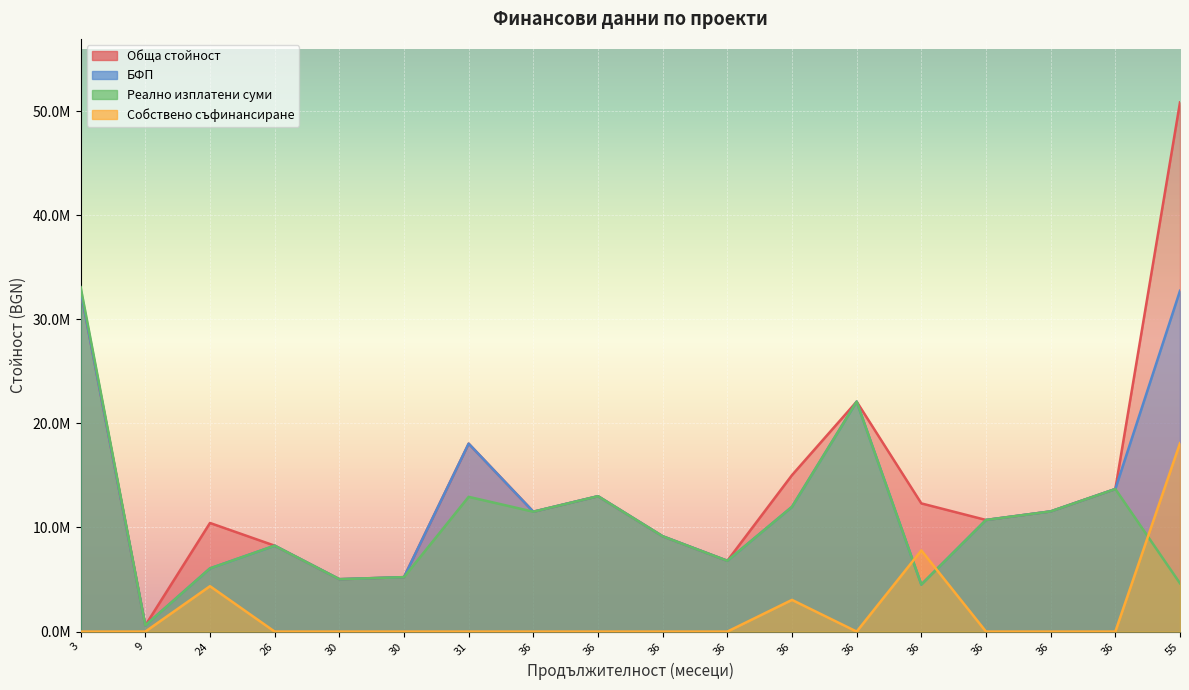

What is the highest value of the Обща стойност series?

50826790.7